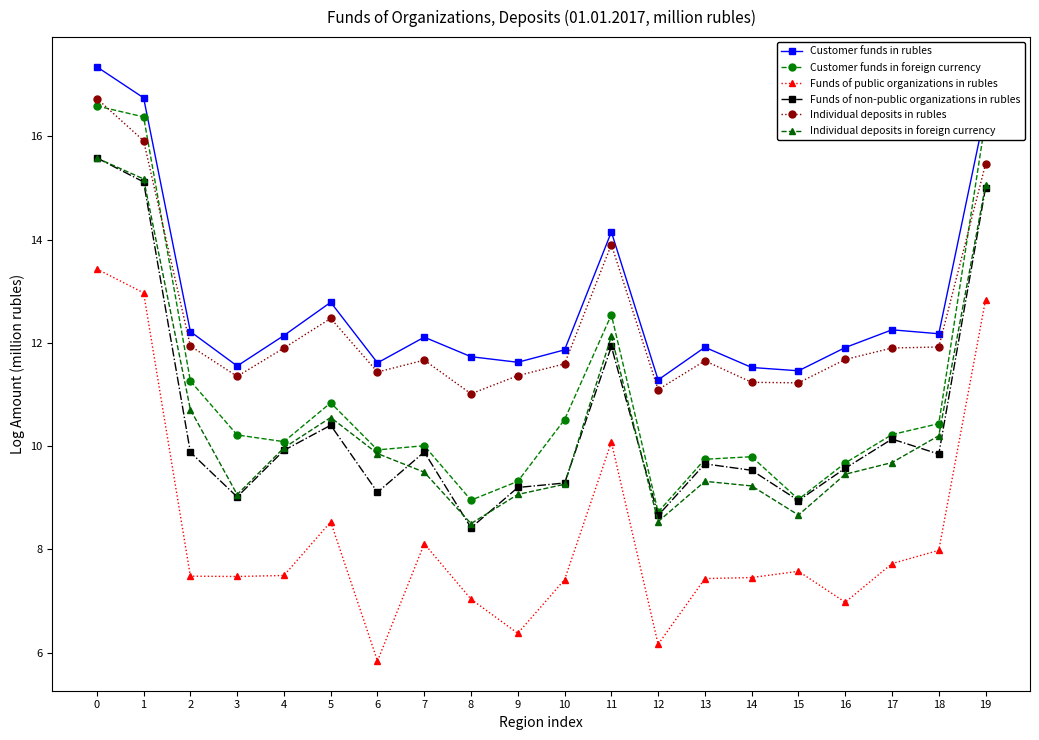

Where is the first local minimum for Funds of non-public organizations in rubles?

3